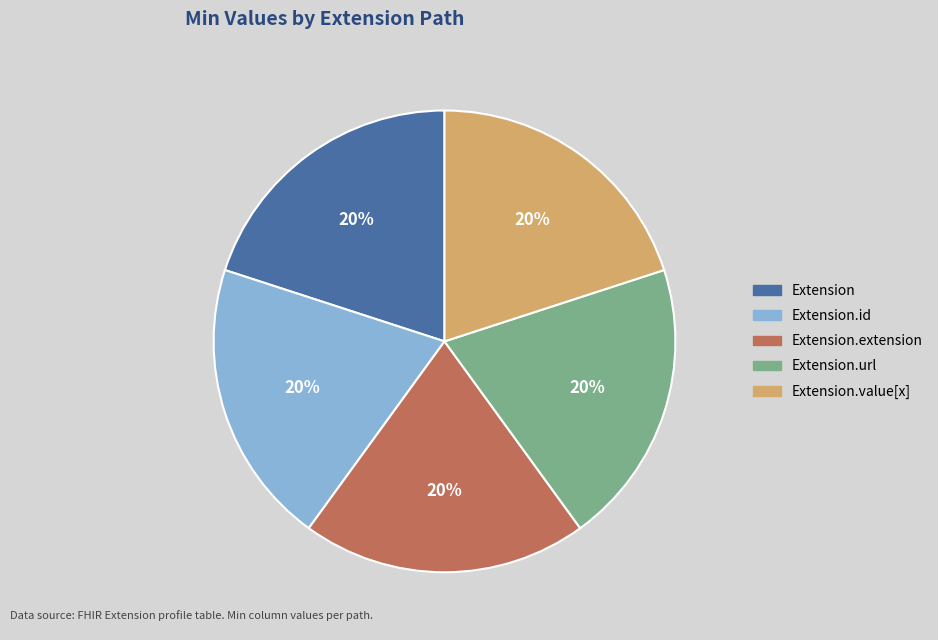

To the nearest percent, what is the average slice percentage?

20%